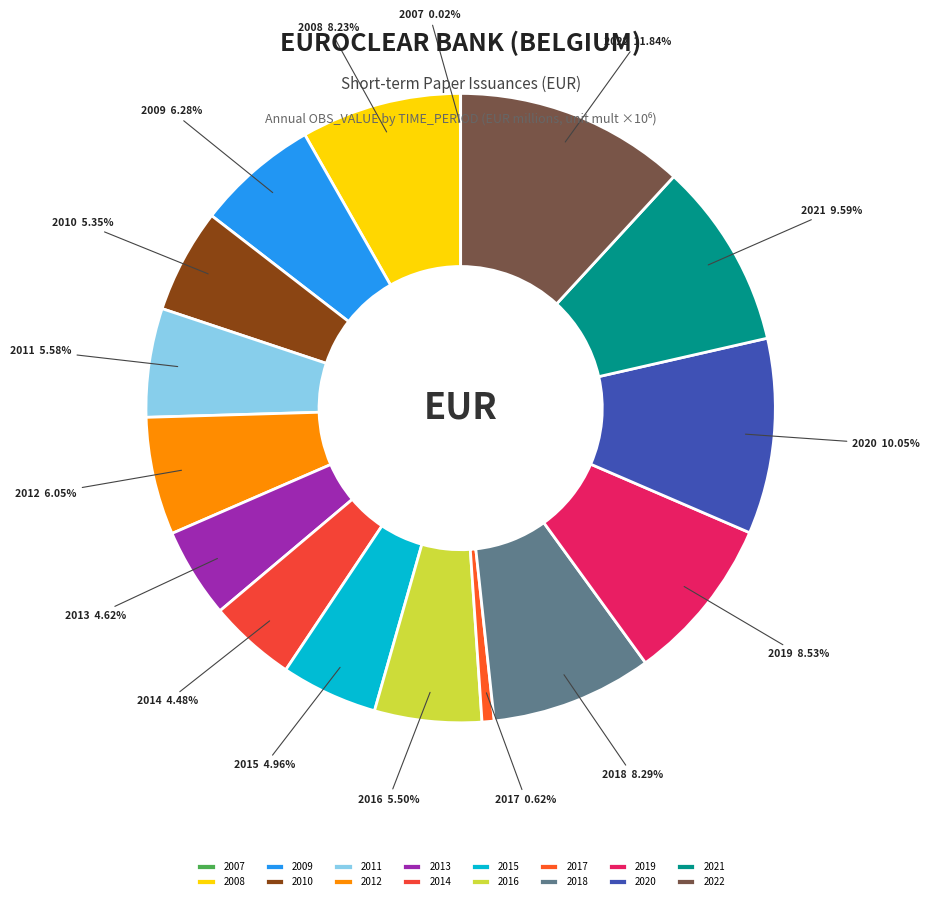

Is there a majority slice in this chart?

No